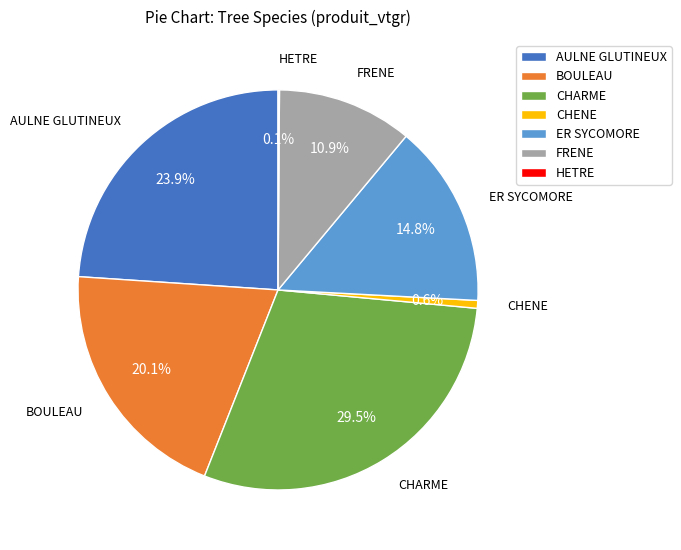

What is the largest slice in the pie chart?

CHARME